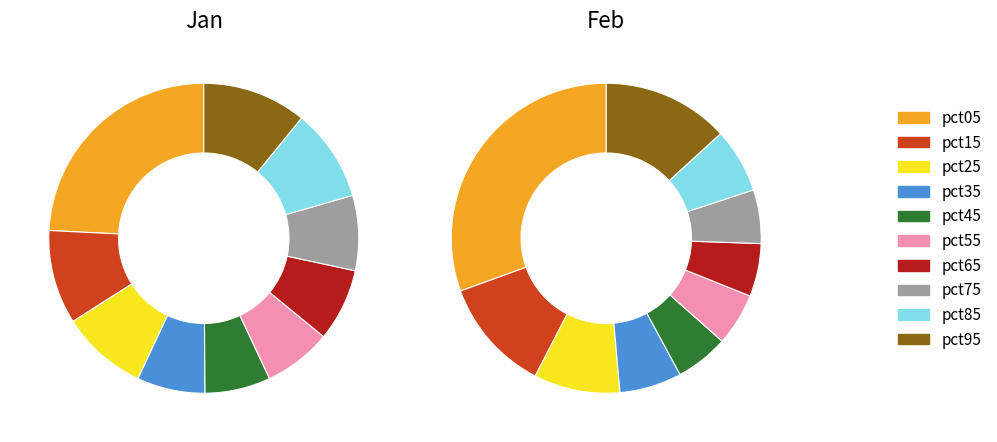

Which series has the largest range (max minus min)?

Feb